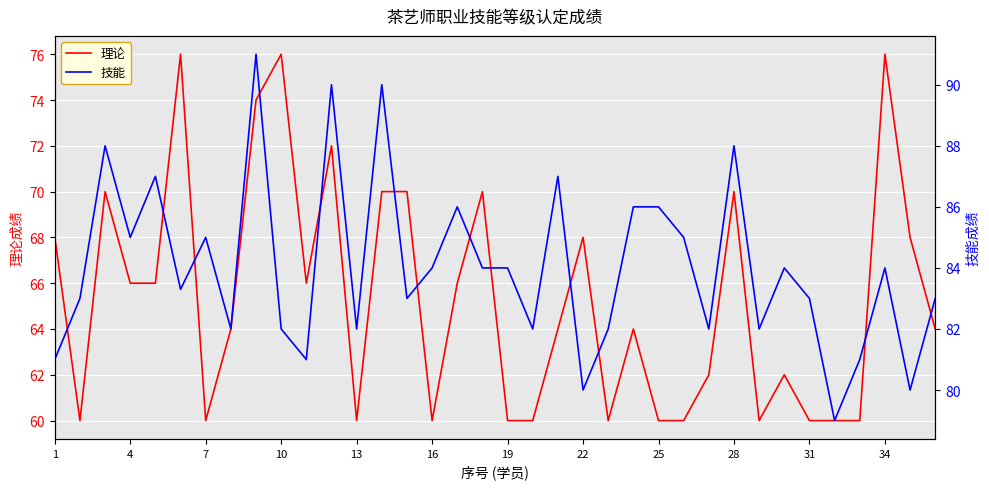

The 理论 series shows 68 at 22. True or false?

True